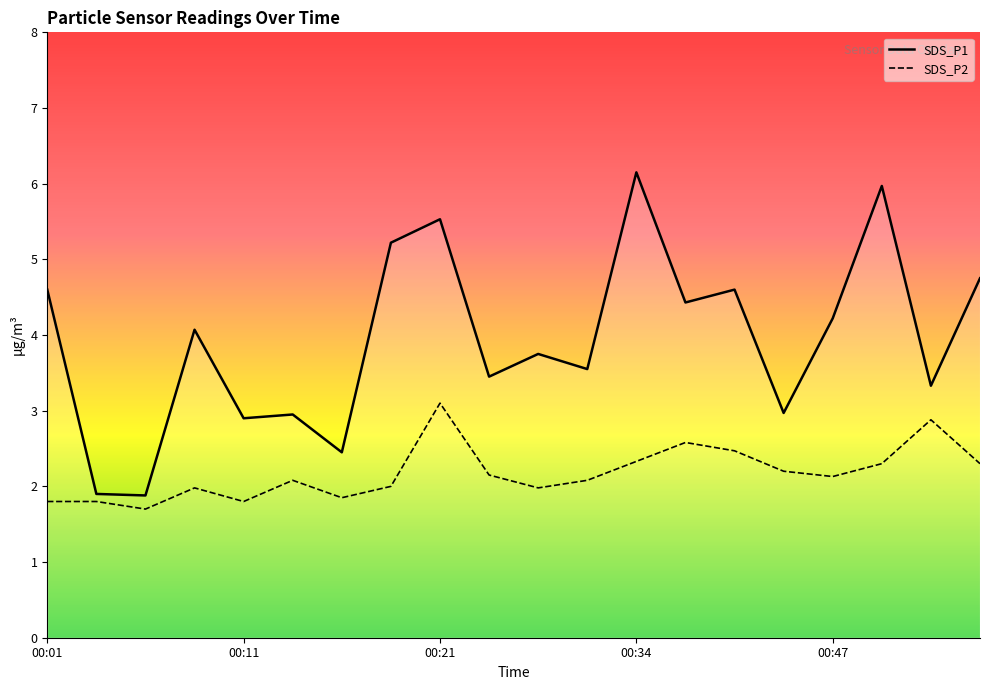

The value of SDS_P2 at 00:32 is 2.1. True or false?

True